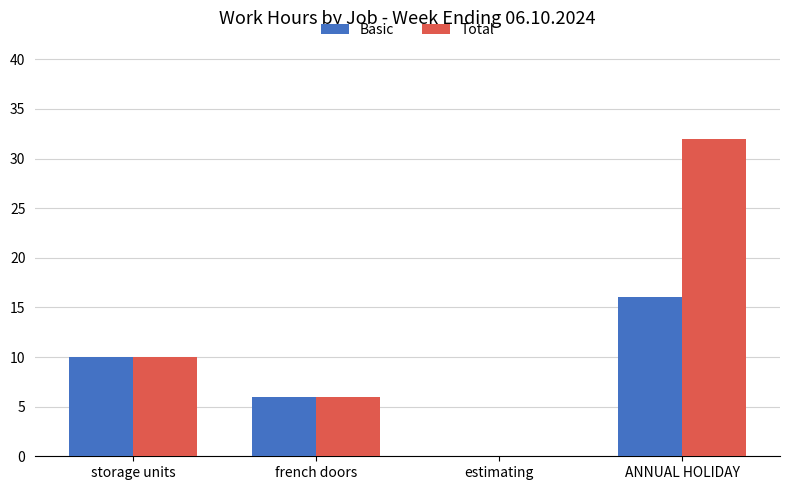

Is it true that Total equals 6 at french doors?

True